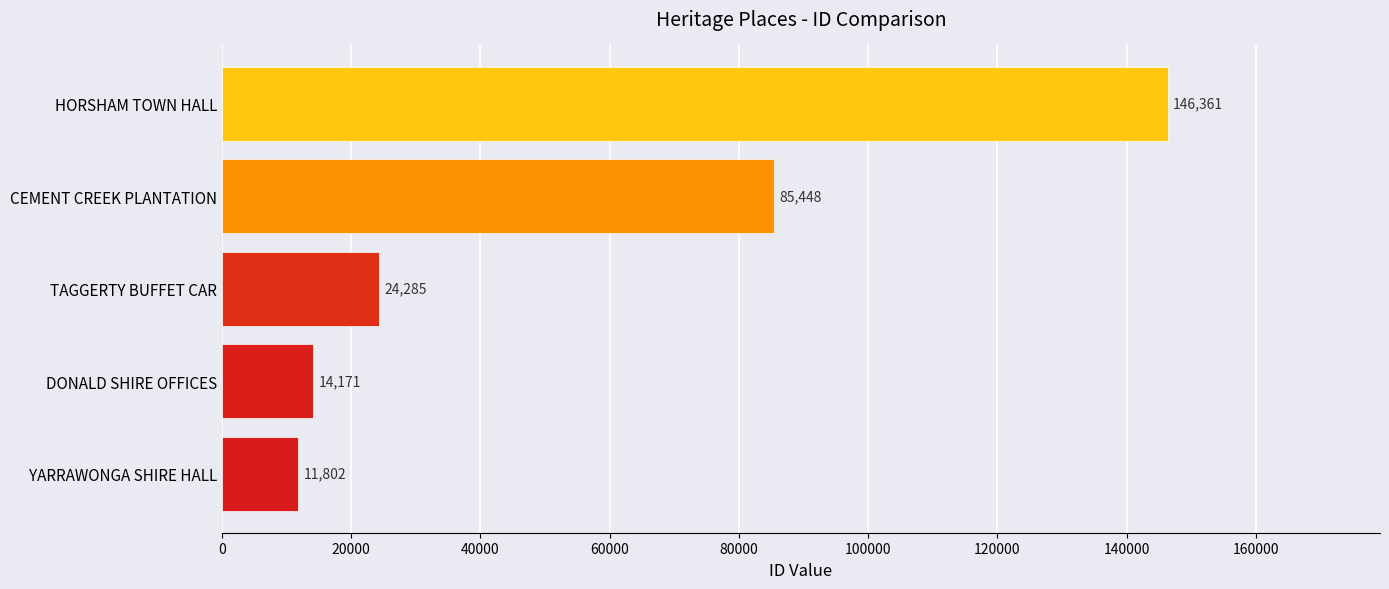

Reading bottom to top, transcribe all the data shown in this chart.

11802	14171	24285	85448	146361